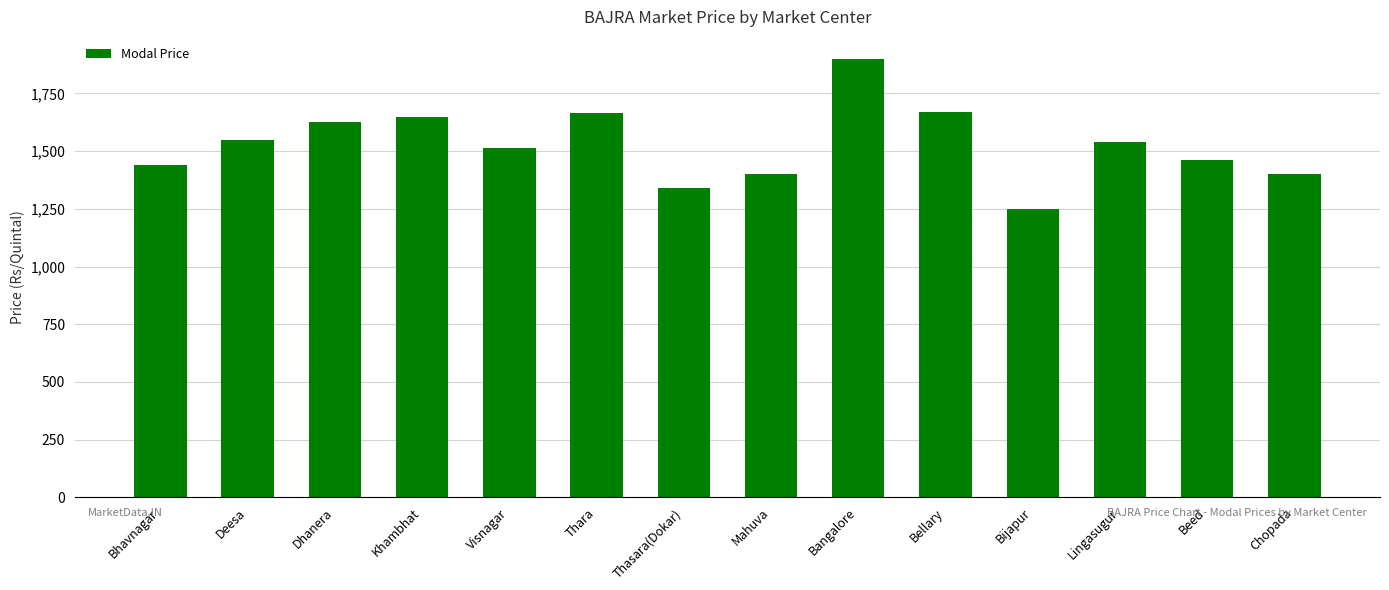

What is the value of the 9th bar from the left?

1900